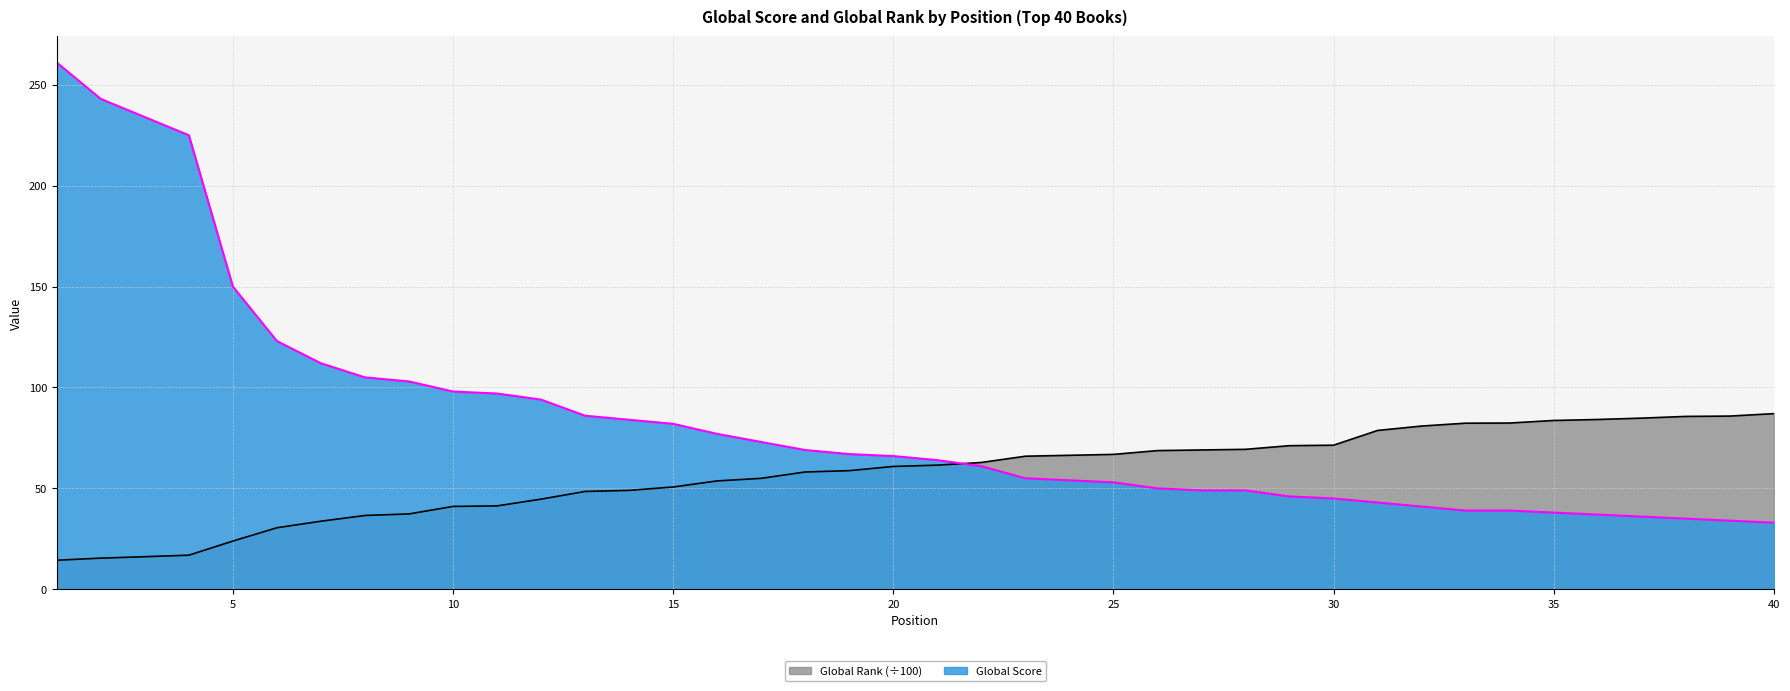

What is the minimum value for Global Score?

33.0